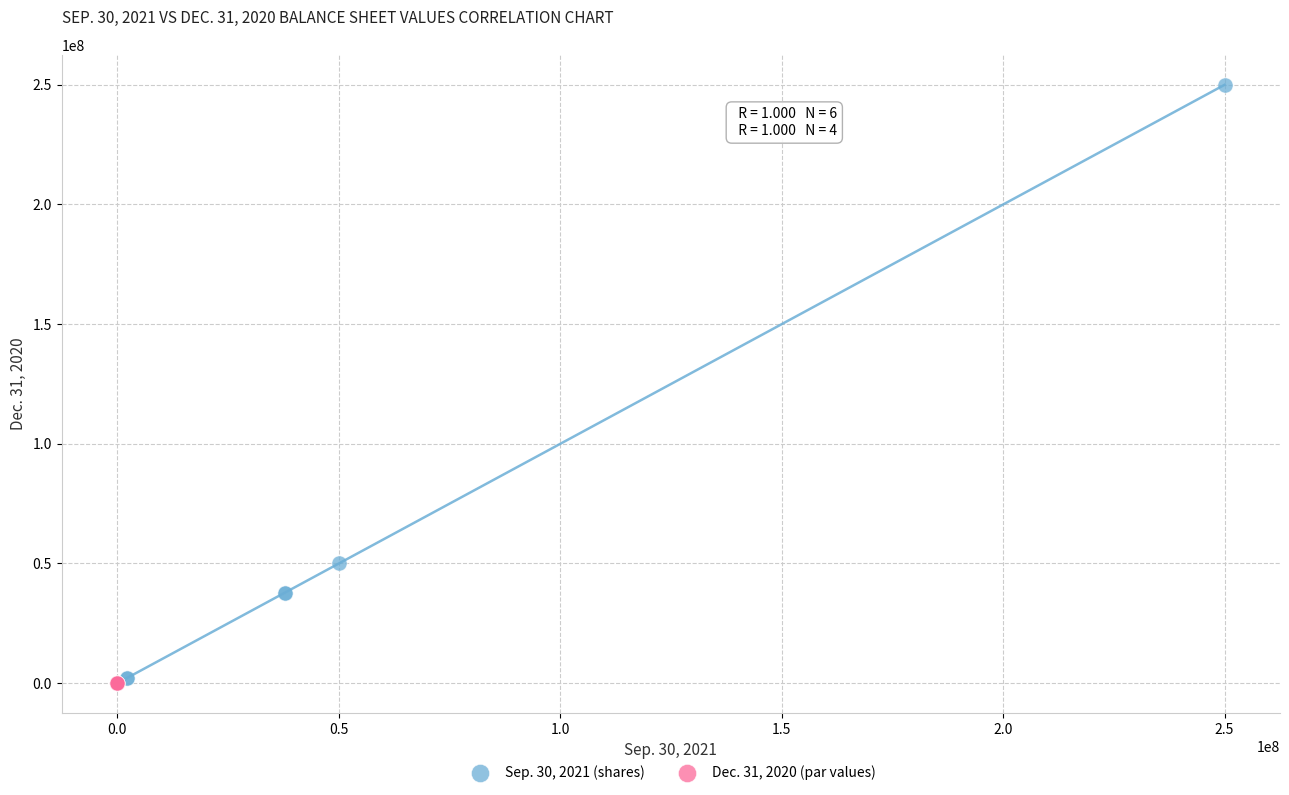

Which series reaches the maximum Y coordinate?

Sep. 30, 2021 (shares)